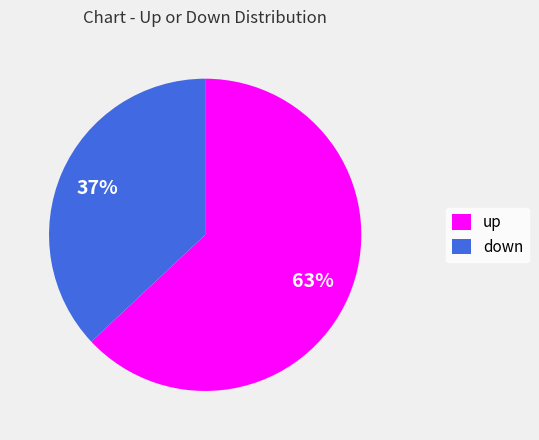

To the nearest percent, what percentage of the pie is down?

37%